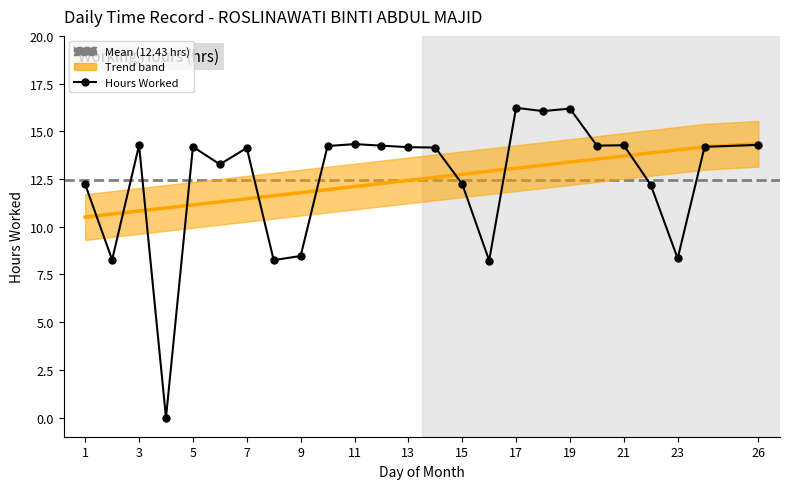

What is the greatest value displayed?

16.2